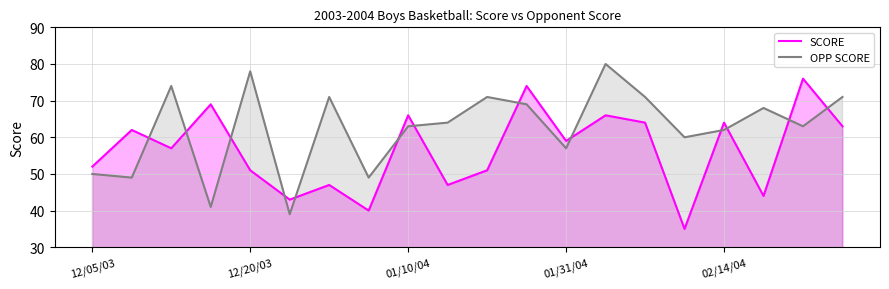

What is the minimum value shown in the chart?

35